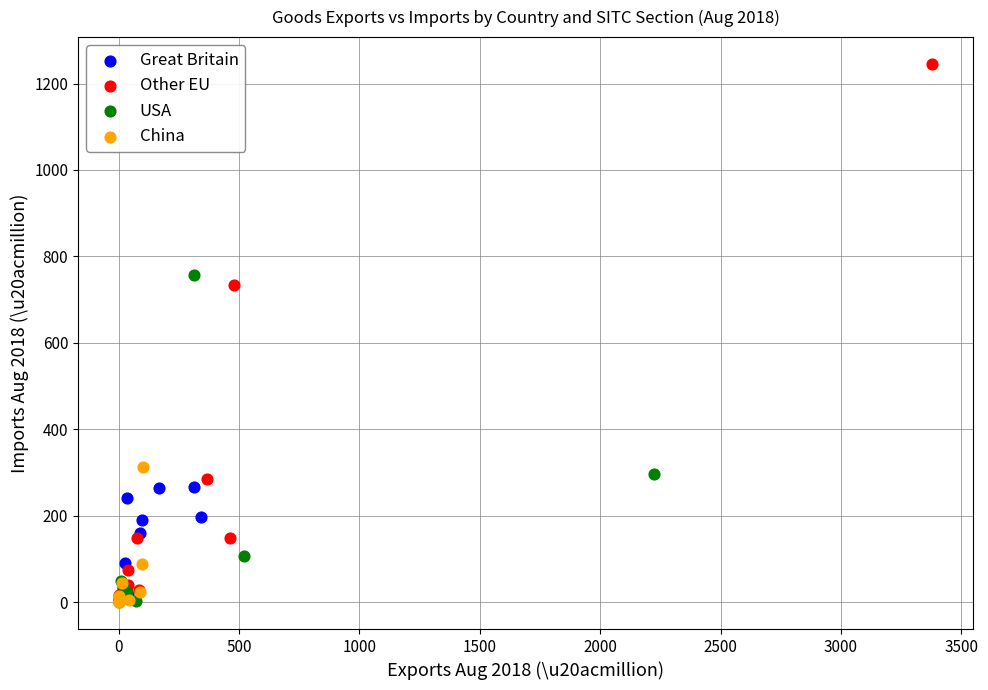

Which series reaches the maximum Y coordinate?

Other EU